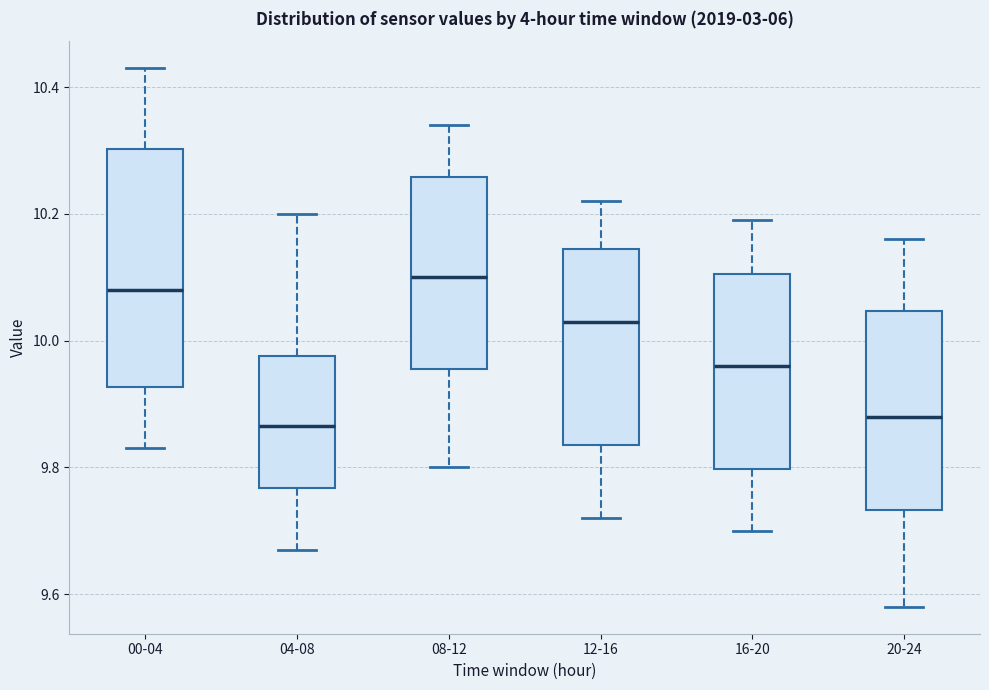

Which box is the tallest, from its lower edge to its upper edge?

00-04